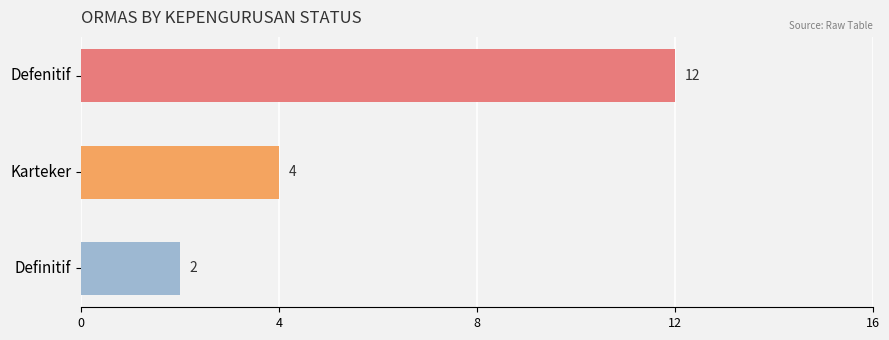

How many categories are shown in the chart?

3